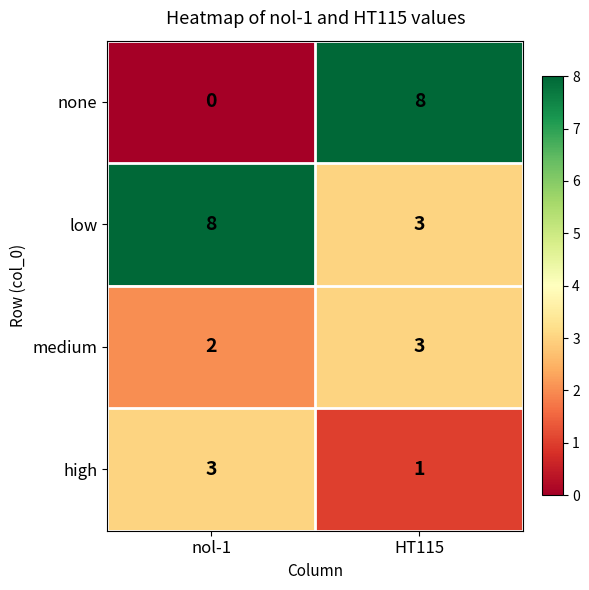

Is the value of medium at nol-1 greater than the value of high at HT115?

Yes